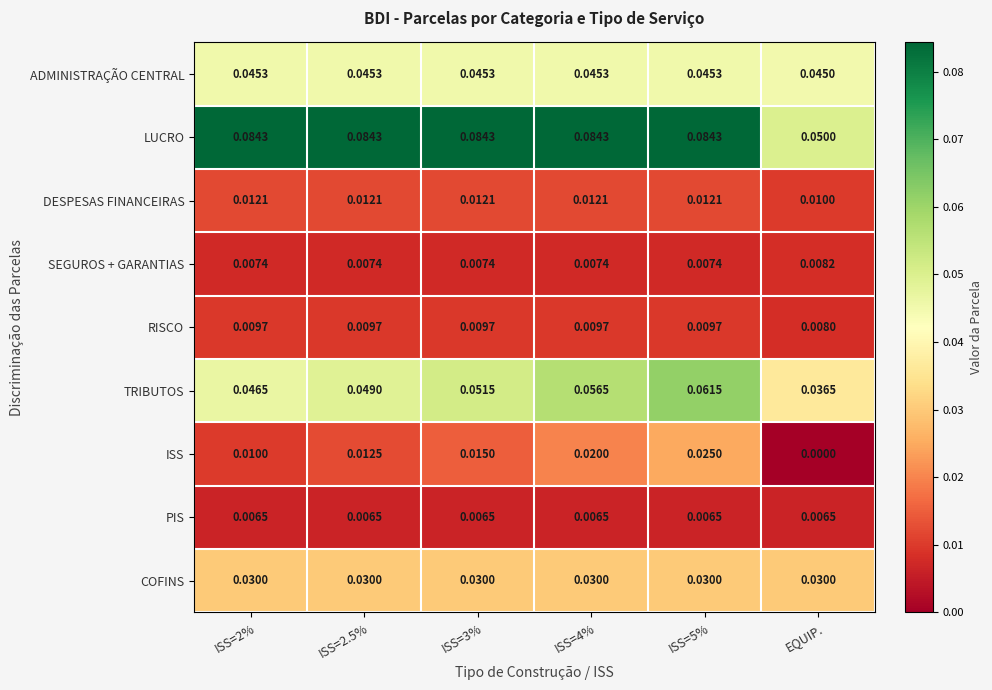

Is the value of SEGUROS + GARANTIAS at EQUIP. greater than the value of PIS at EQUIP.?

Yes